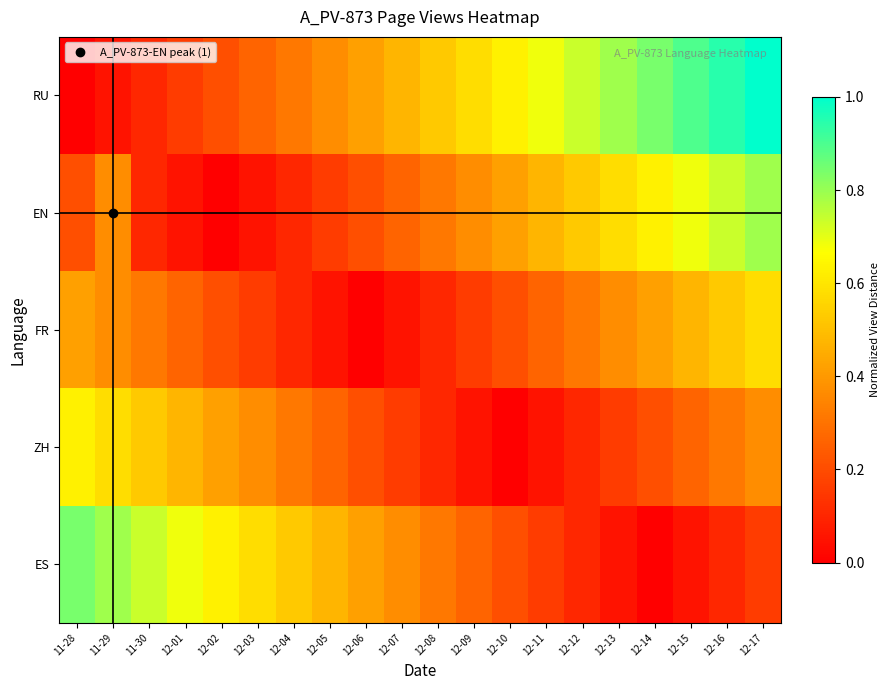

Reading left to right, transcribe all the data shown in this chart.

RU: 11-28=0.0	11-29=0.1	11-30=0.1	12-01=0.2	12-02=0.2	12-03=0.3	12-04=0.3	12-05=0.4	12-06=0.4	12-07=0.5	12-08=0.5	12-09=0.6	12-10=0.6	12-11=0.7	12-12=0.7	12-13=0.8	12-14=0.8	12-15=0.9	12-16=0.9	12-17=1.0
EN: 11-28=0.2	11-29=0.4	11-30=0.1	12-01=0.1	12-02=0.0	12-03=0.1	12-04=0.1	12-05=0.2	12-06=0.2	12-07=0.3	12-08=0.3	12-09=0.4	12-10=0.4	12-11=0.5	12-12=0.5	12-13=0.6	12-14=0.6	12-15=0.7	12-16=0.7	12-17=0.8
FR: 11-28=0.4	11-29=0.4	11-30=0.3	12-01=0.3	12-02=0.2	12-03=0.2	12-04=0.1	12-05=0.1	12-06=0.0	12-07=0.1	12-08=0.1	12-09=0.2	12-10=0.2	12-11=0.3	12-12=0.3	12-13=0.4	12-14=0.4	12-15=0.5	12-16=0.5	12-17=0.6
ZH: 11-28=0.6	11-29=0.6	11-30=0.5	12-01=0.5	12-02=0.4	12-03=0.4	12-04=0.3	12-05=0.3	12-06=0.2	12-07=0.2	12-08=0.1	12-09=0.1	12-10=0.0	12-11=0.1	12-12=0.1	12-13=0.2	12-14=0.2	12-15=0.3	12-16=0.3	12-17=0.4
ES: 11-28=0.8	11-29=0.8	11-30=0.7	12-01=0.7	12-02=0.6	12-03=0.6	12-04=0.5	12-05=0.5	12-06=0.4	12-07=0.4	12-08=0.3	12-09=0.3	12-10=0.2	12-11=0.2	12-12=0.1	12-13=0.1	12-14=0.0	12-15=0.1	12-16=0.1	12-17=0.2